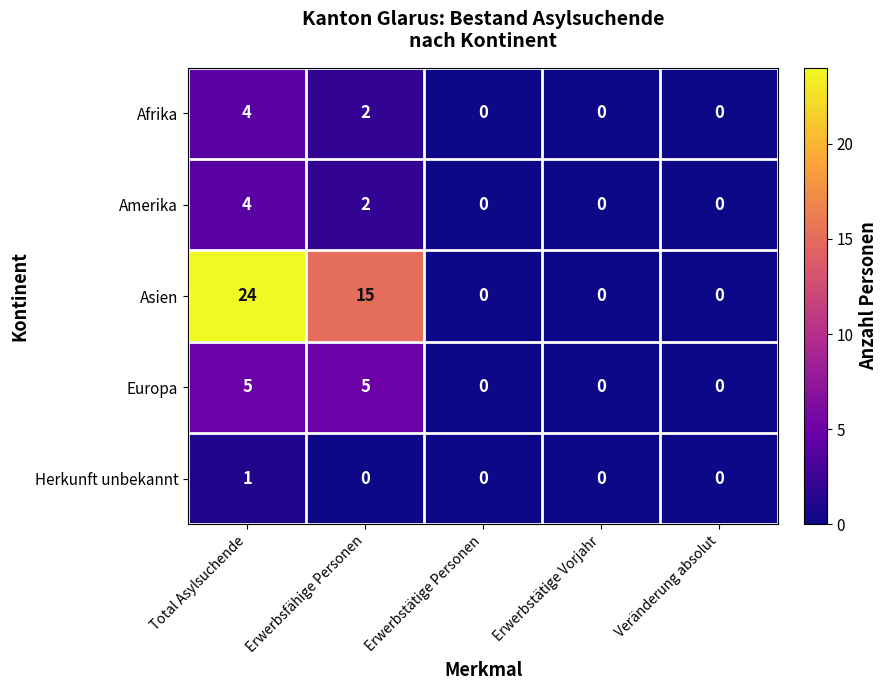

What is the difference between the highest and lowest values at Erwerbsfähige Personen?

15